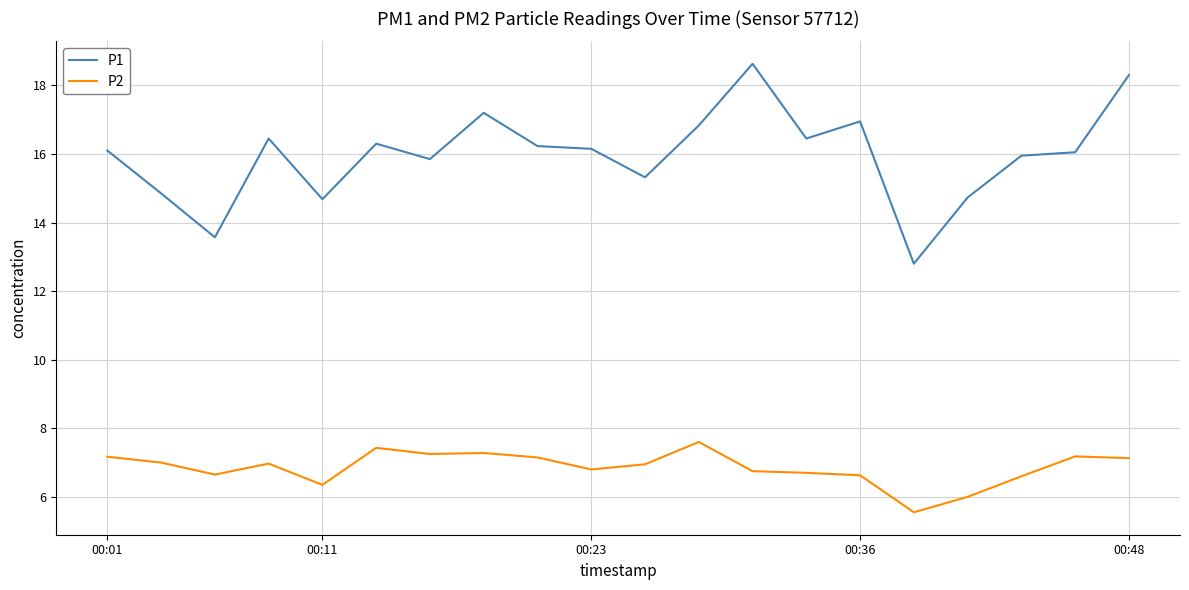

How many distinct data groups are displayed?

2